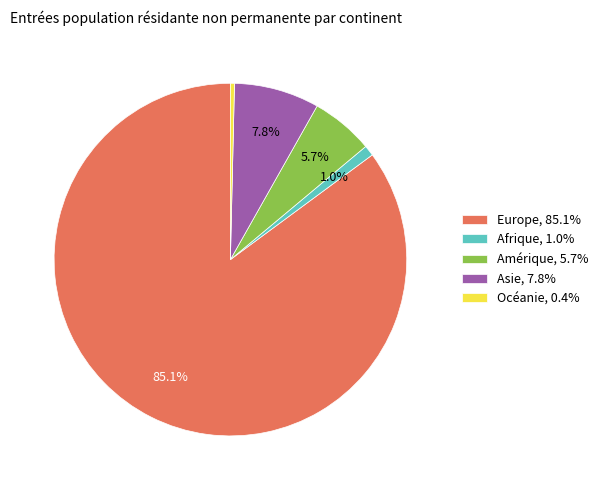

How many segments does this pie chart have?

5